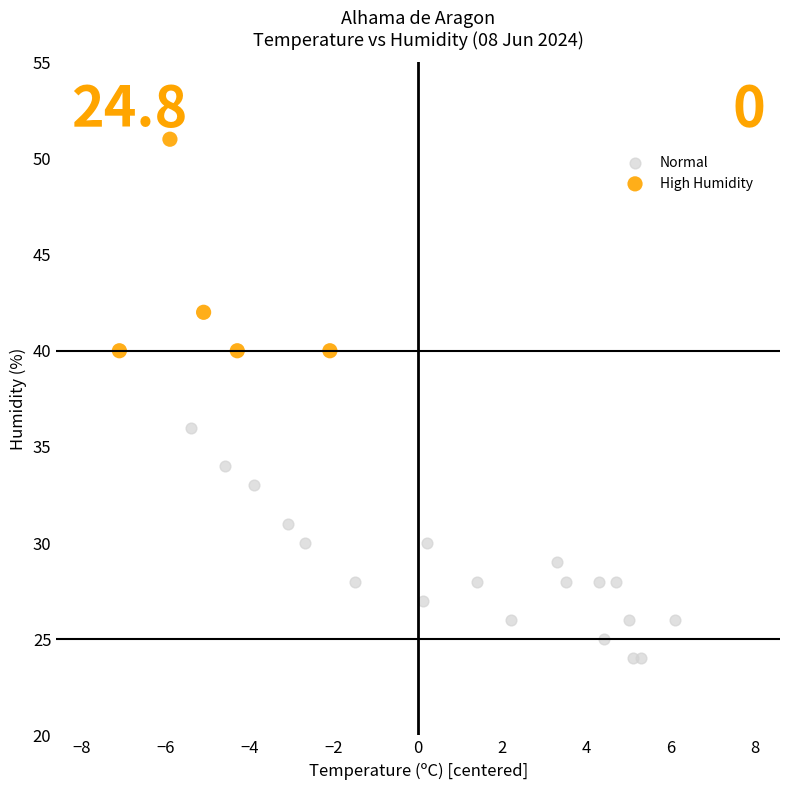

Which series contains the highest Y value?

High Humidity